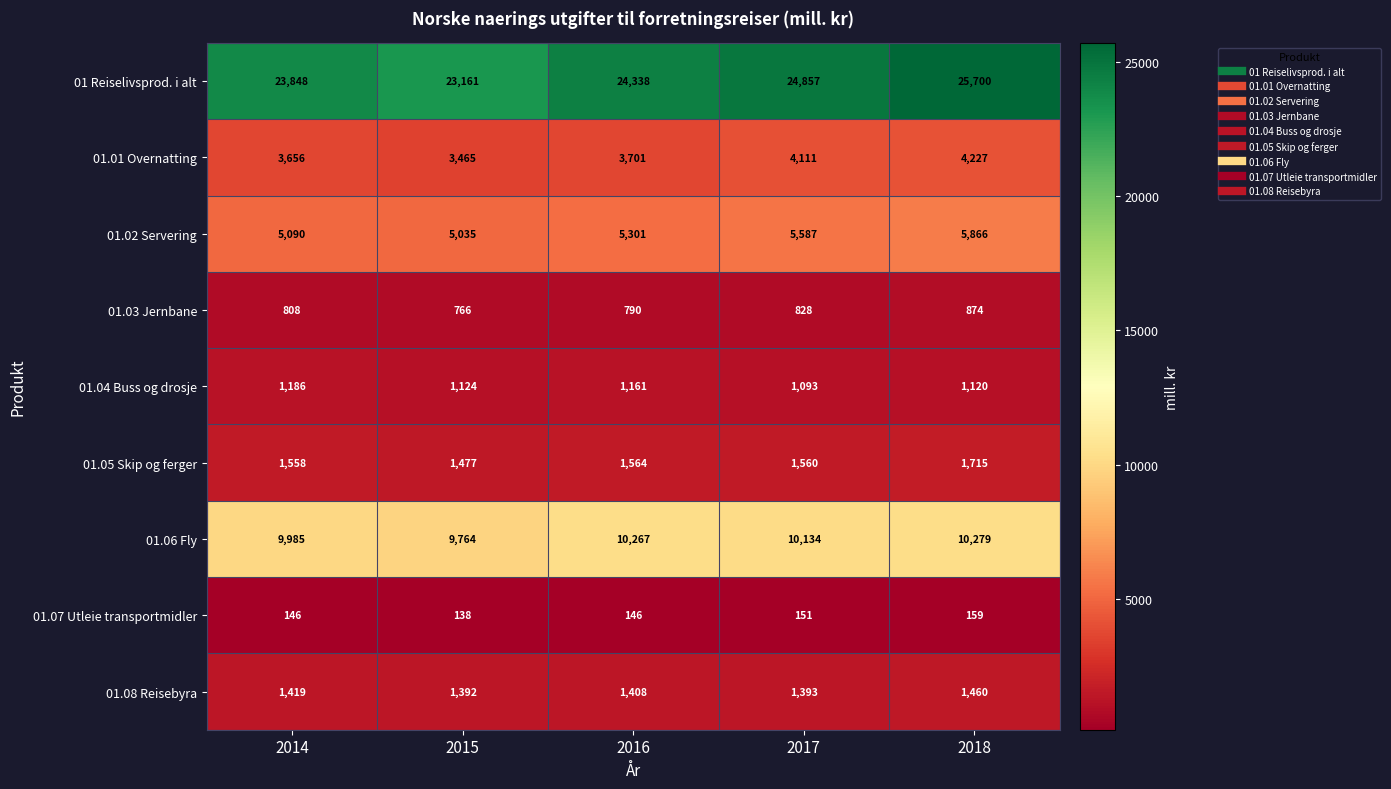

At how many categories does at least one series exceed 9948?

5